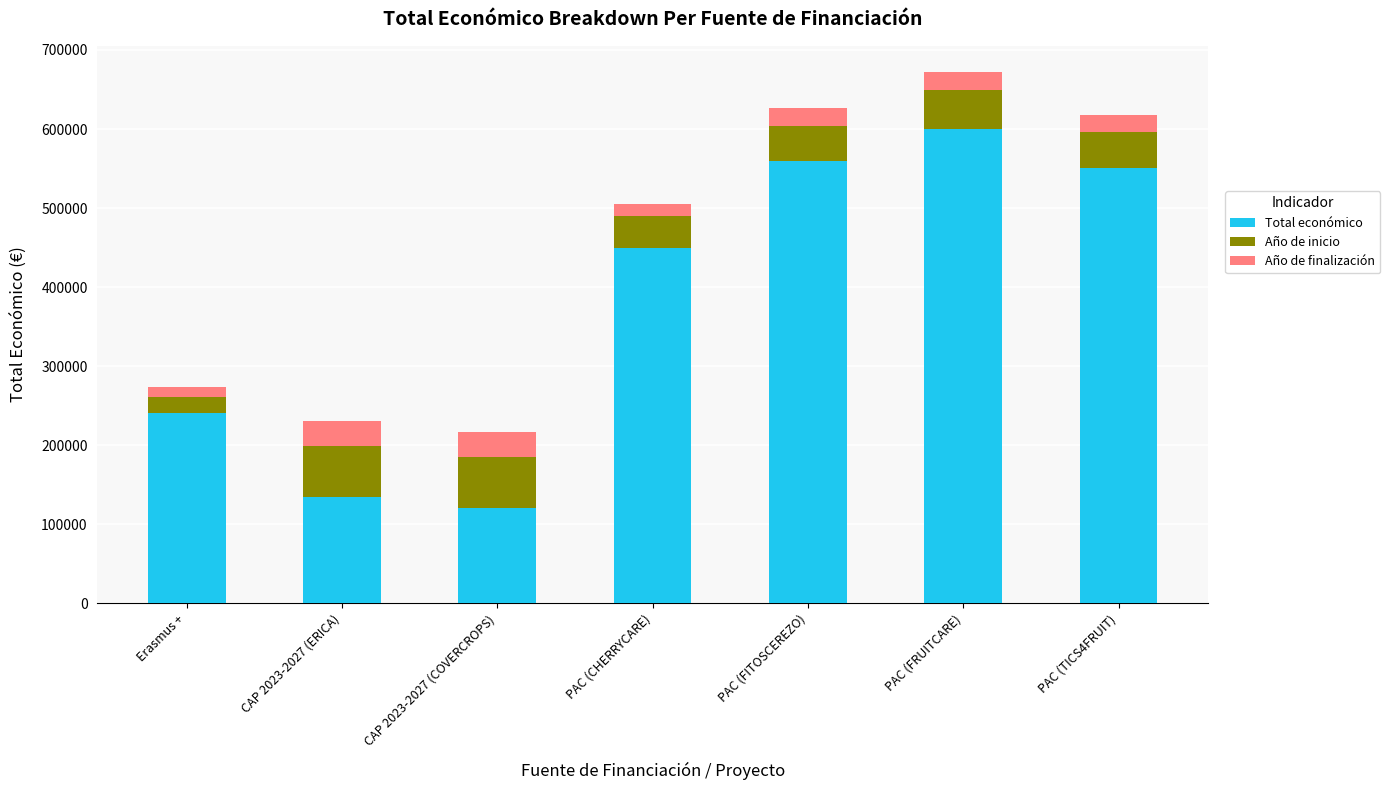

Is it true that Total económico equals 157934 at PAC (CHERRYCARE)?

False